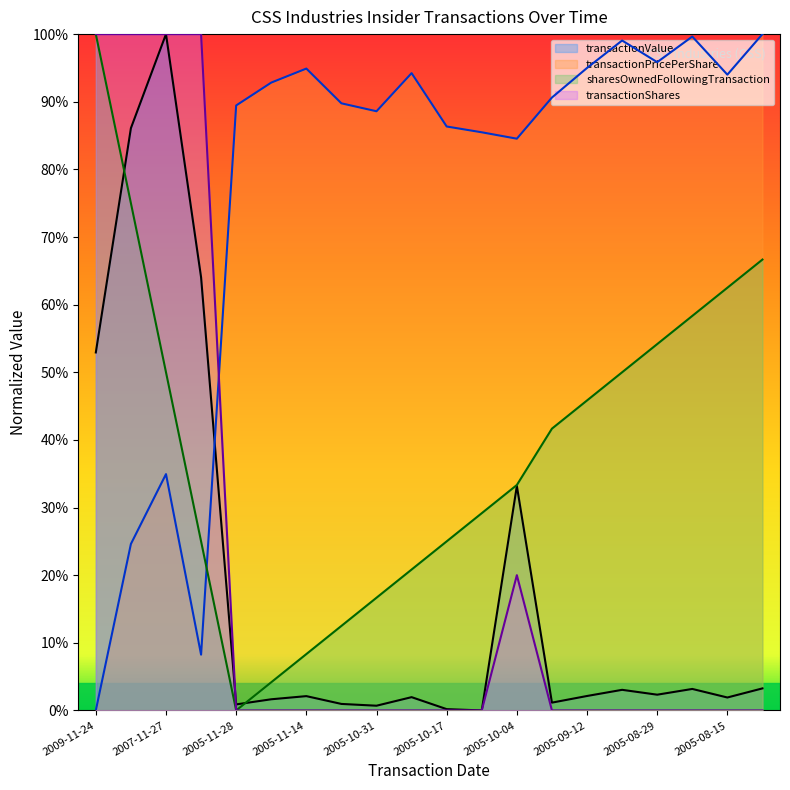

What is the value of the transactionPricePerShare point at the 7th from the left?

0.9